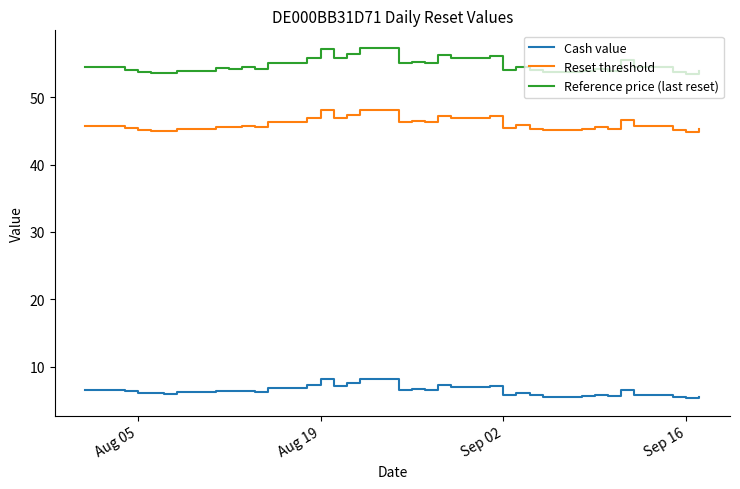

What is the average value of the Reset threshold series?

46.0